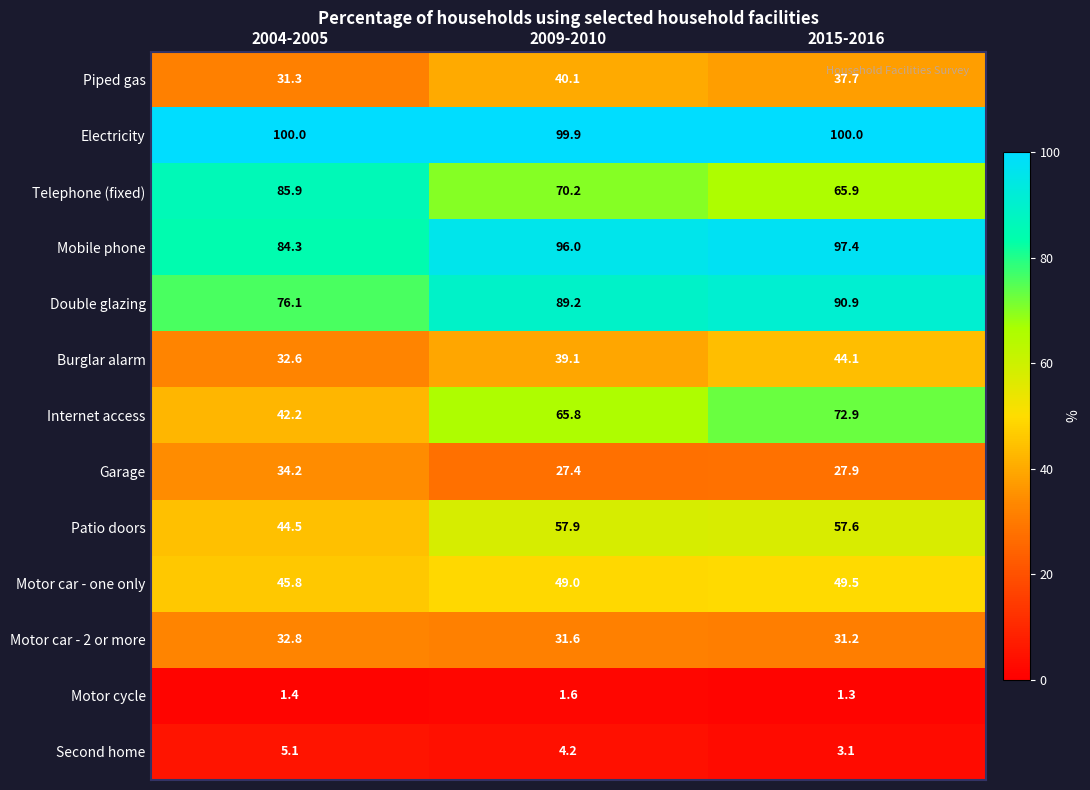

Rank the series at 2015-2016 from lowest to highest value.

Motor cycle, Second home, Garage, Motor car - 2 or more, Piped gas, Burglar alarm, Motor car - one only, Patio doors, Telephone (fixed), Internet access, Double glazing, Mobile phone, Electricity